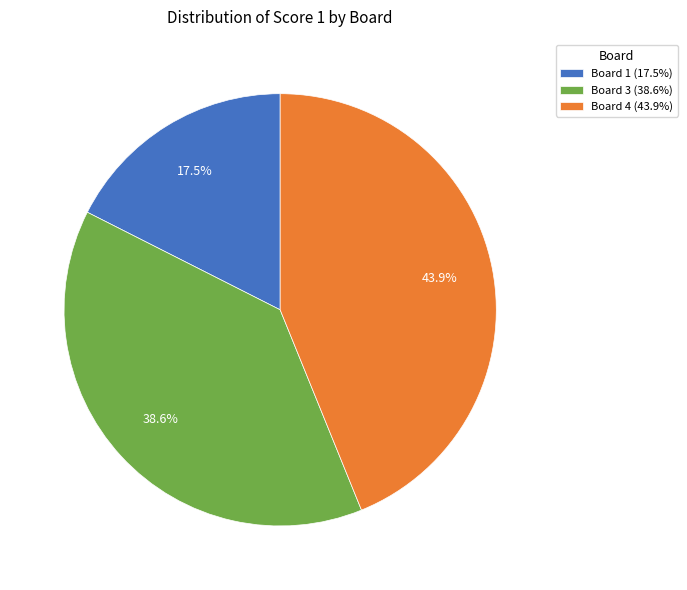

Do Board 4 (43.9%) and Board 3 (38.6%) together represent more than half of the pie?

Yes